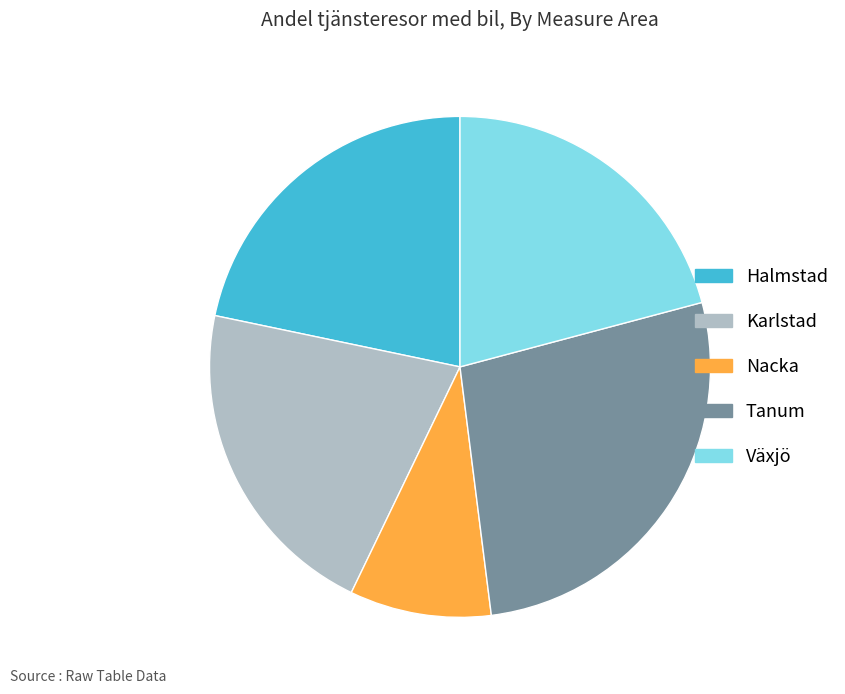

Is Nacka the majority of the pie?

No